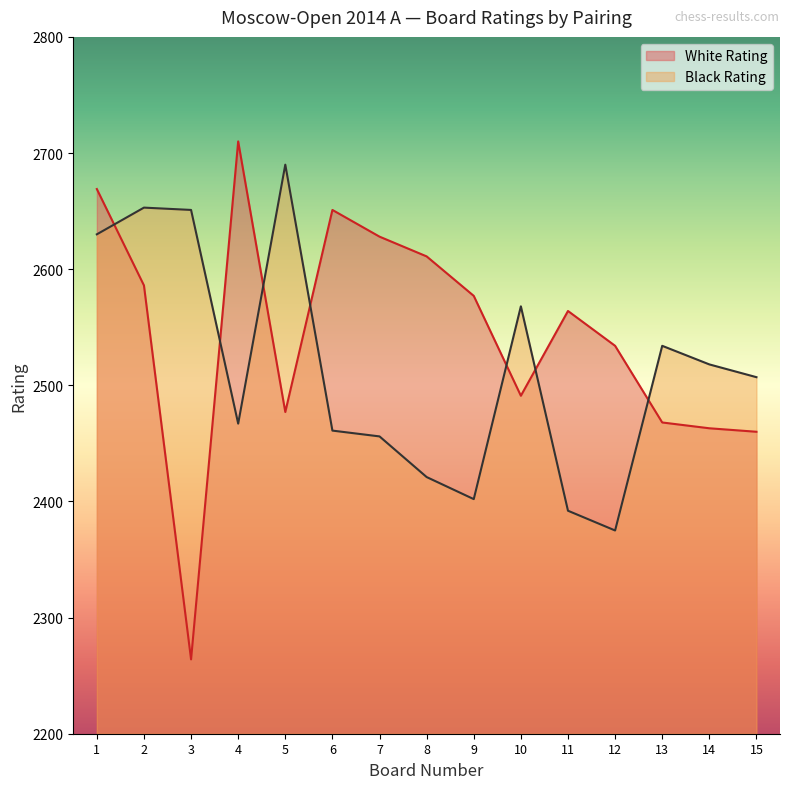

Where do Black Rating and White Rating first cross each other?

1 and 2